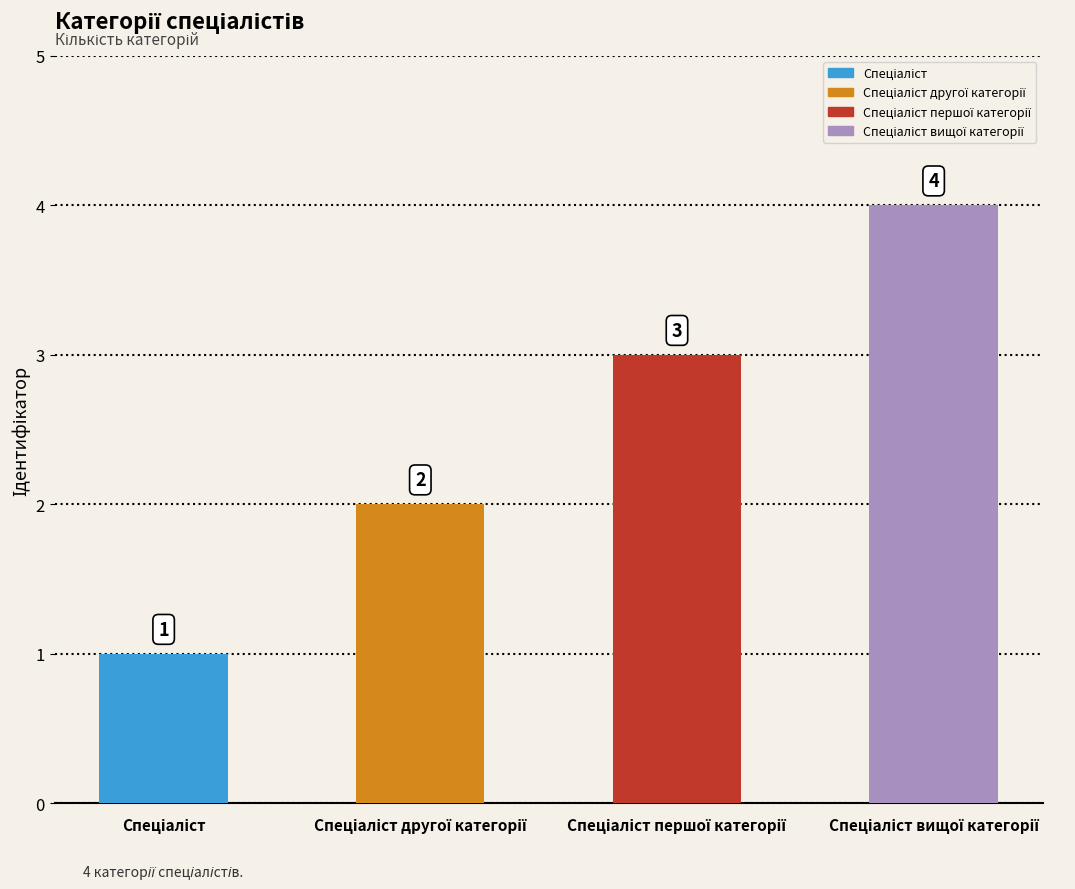

Read the value at Спеціаліст другої категорії.

2